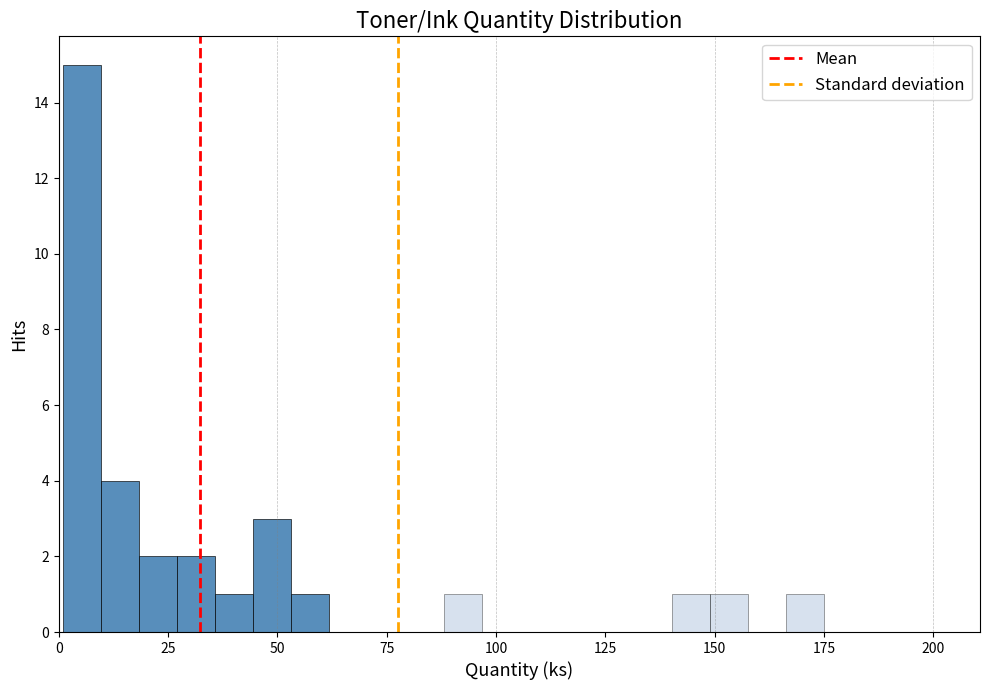

Read against the x-axis, roughly where is the centre of the tallest bar?

5